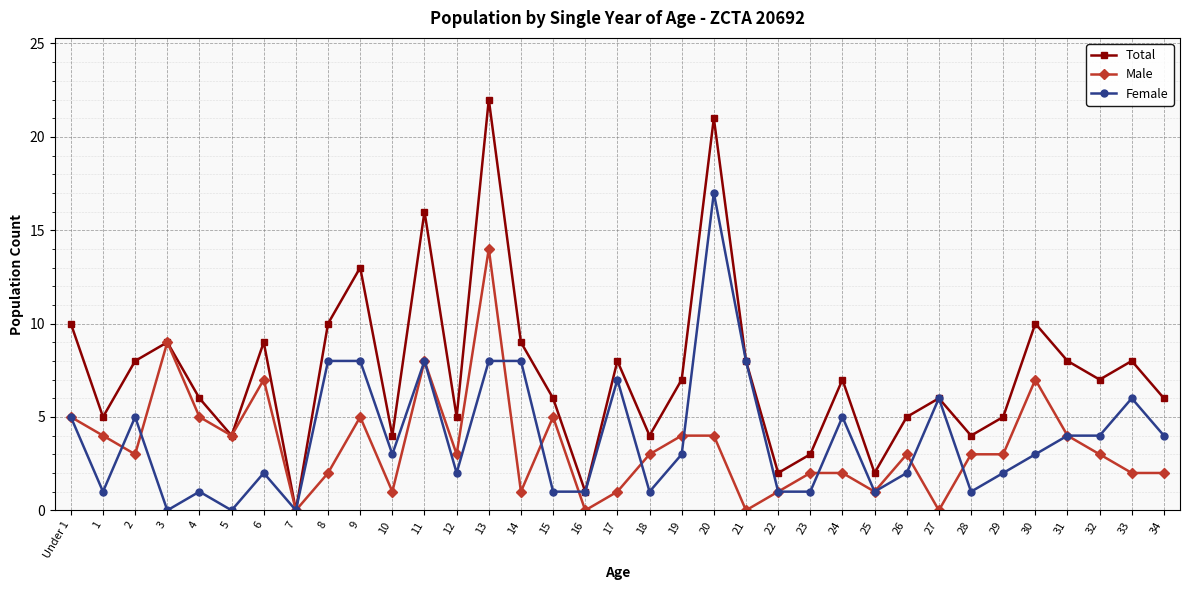

Reading right to left, extract all data points from this chart.

Total: 6	8	7	8	10	5	4	6	5	2	7	3	2	8	21	7	4	8	1	6	9	22	5	16	4	13	10	0	9	4	6	9	8	5	10
Male: 2	2	3	4	7	3	3	0	3	1	2	2	1	0	4	4	3	1	0	5	1	14	3	8	1	5	2	0	7	4	5	9	3	4	5
Female: 4	6	4	4	3	2	1	6	2	1	5	1	1	8	17	3	1	7	1	1	8	8	2	8	3	8	8	0	2	0	1	0	5	1	5